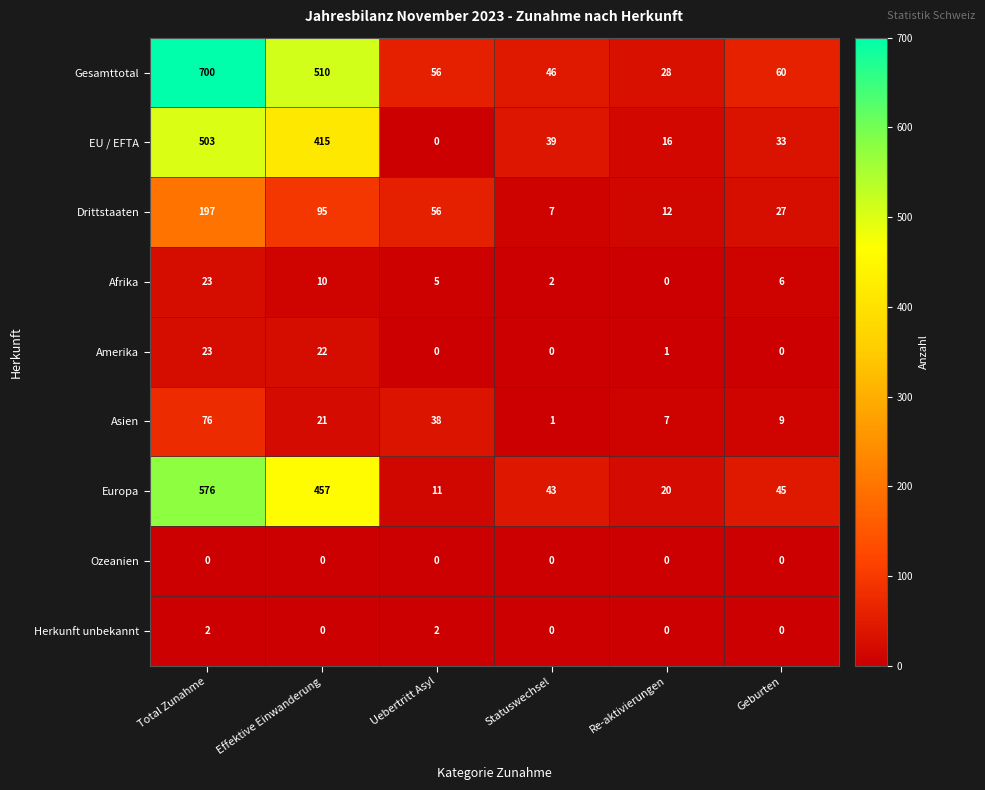

Between Effektive Einwanderung and Statuswechsel, which series saw the biggest shift?

Gesamttotal